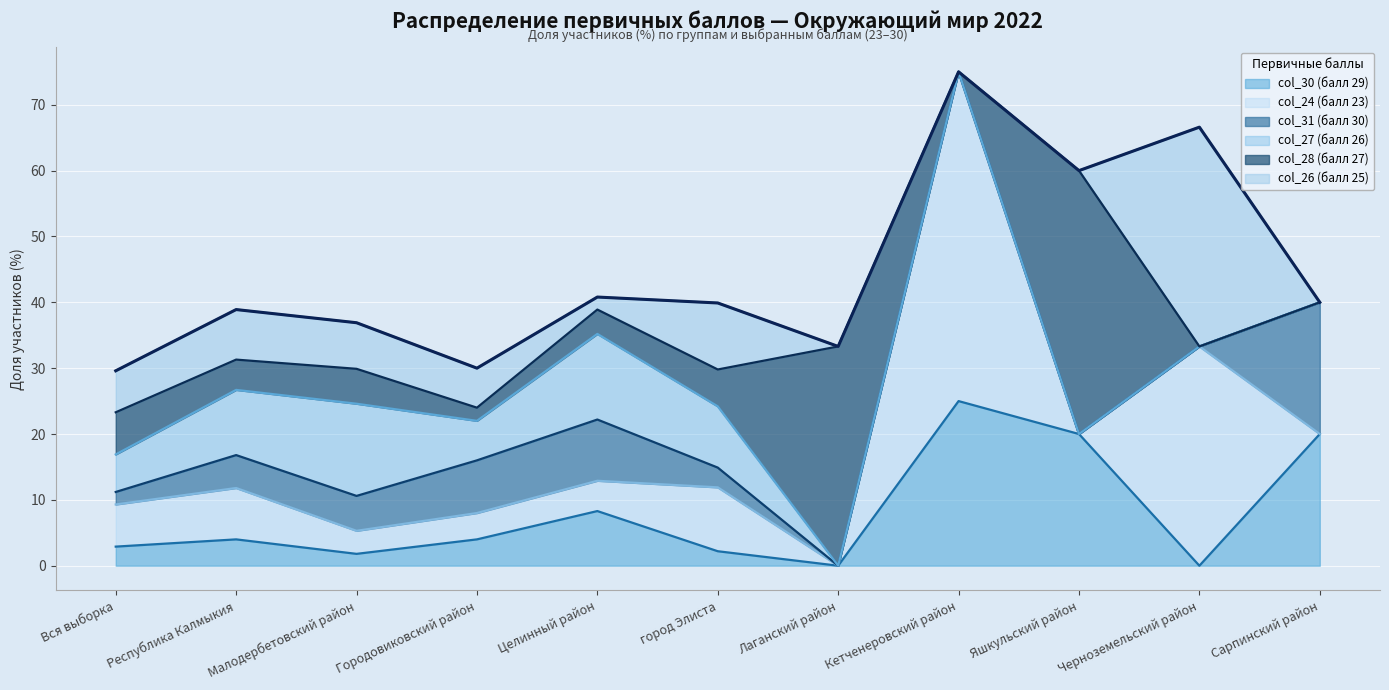

What is the label of the 2nd point from the left?

Республика Калмыкия